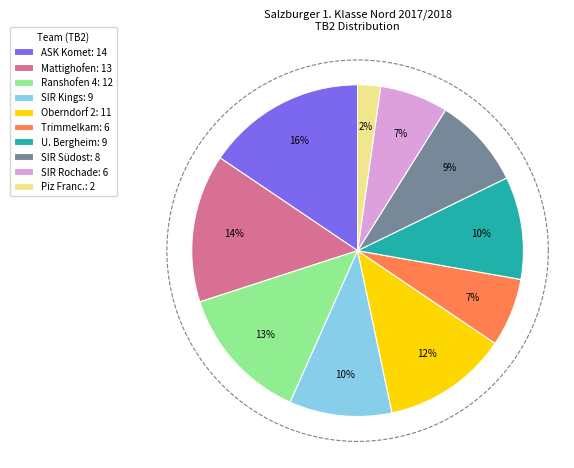

How many segments does this pie chart have?

10